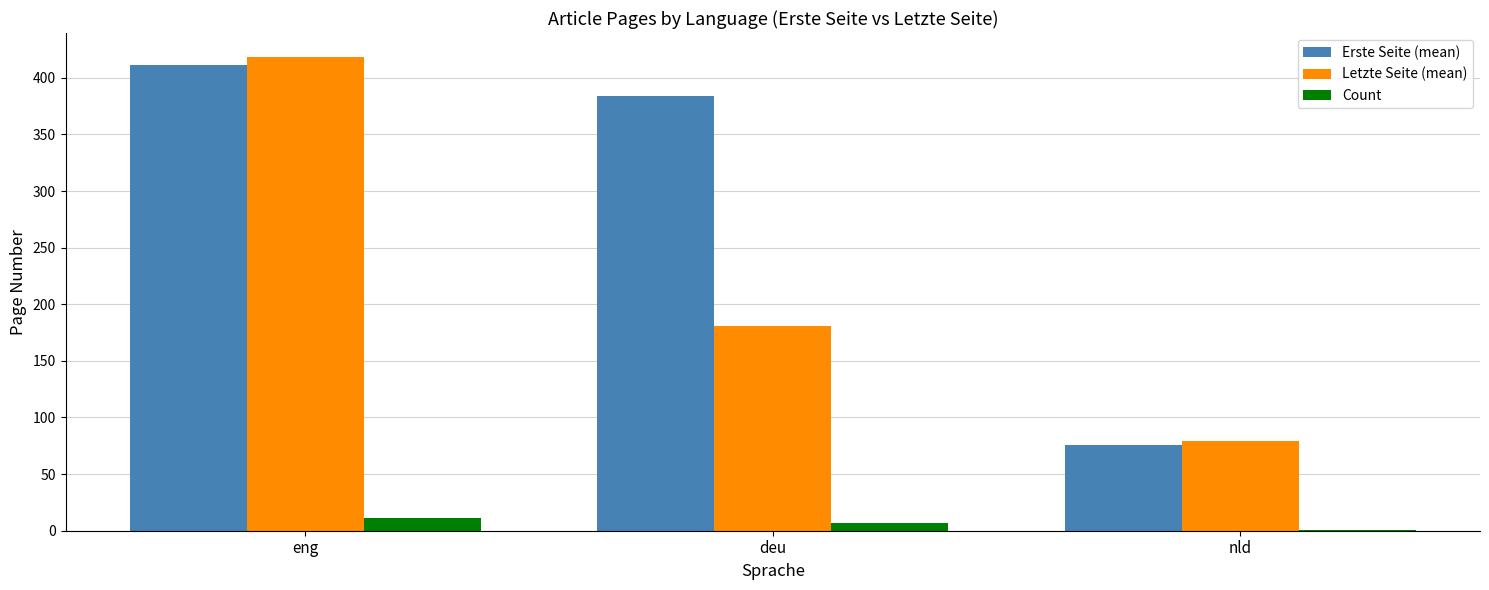

Reading left to right, extract all data points from this chart.

Erste Seite (mean): eng=411.1	deu=384.2	nld=76.0
Letzte Seite (mean): eng=418.6	deu=181.0	nld=79.0
Count: eng=11.0	deu=7.0	nld=1.0